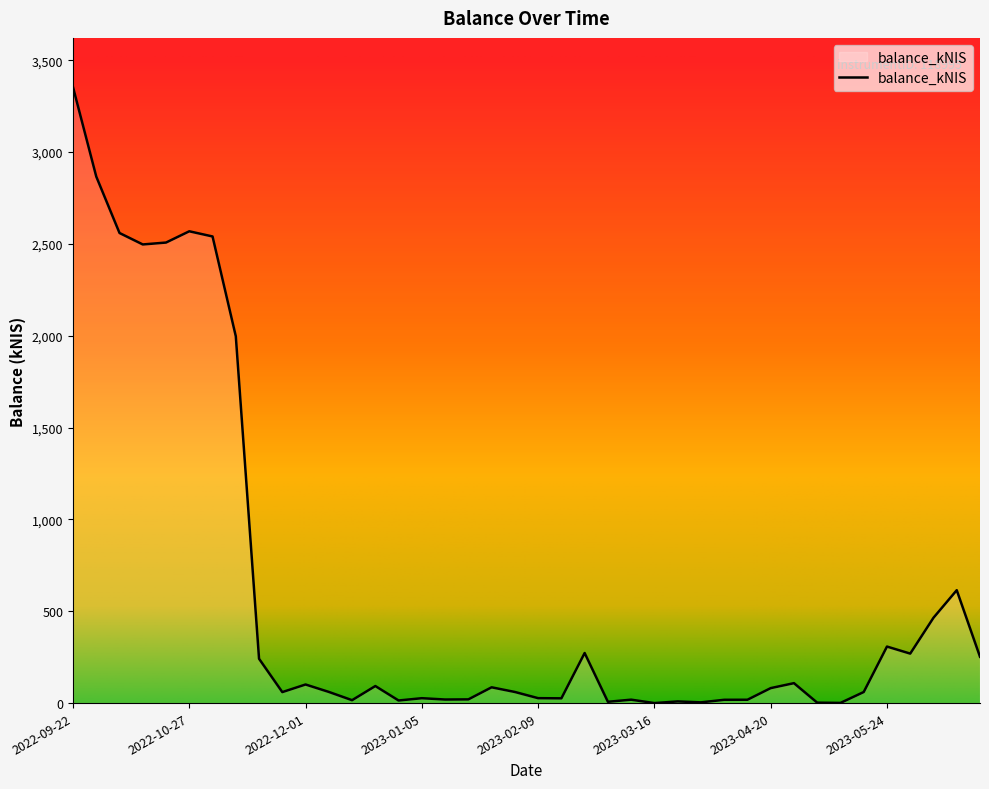

What is the greatest value displayed?

3353.7